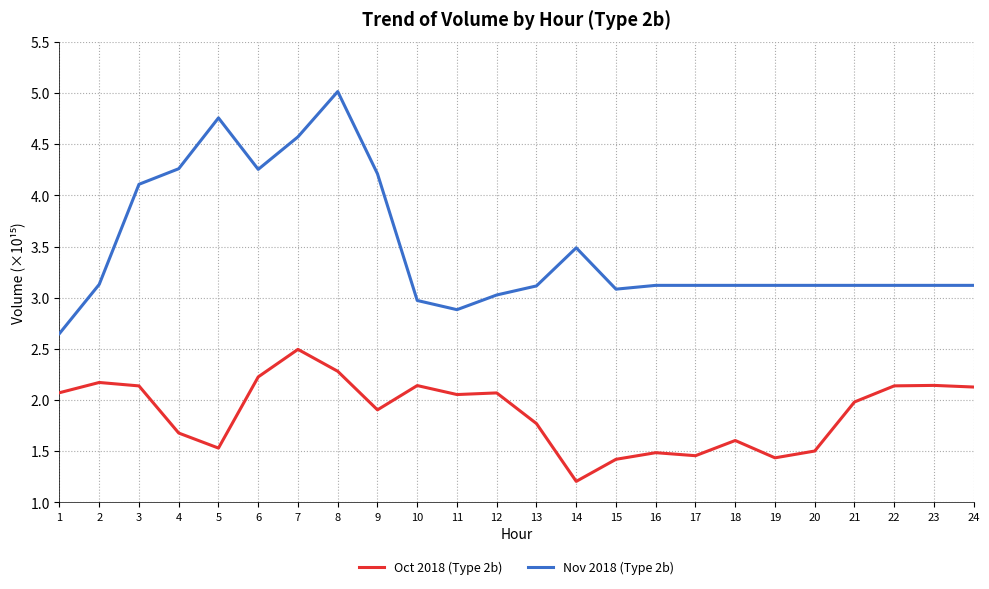

What is the smallest value displayed?

1.2